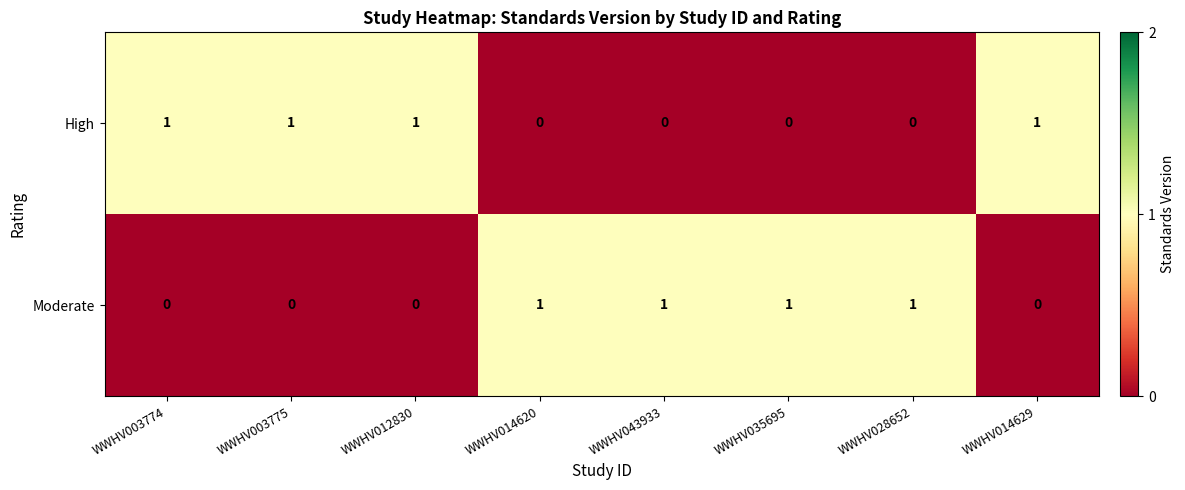

At WWHV035695, list the series in order from largest to smallest.

Moderate, High